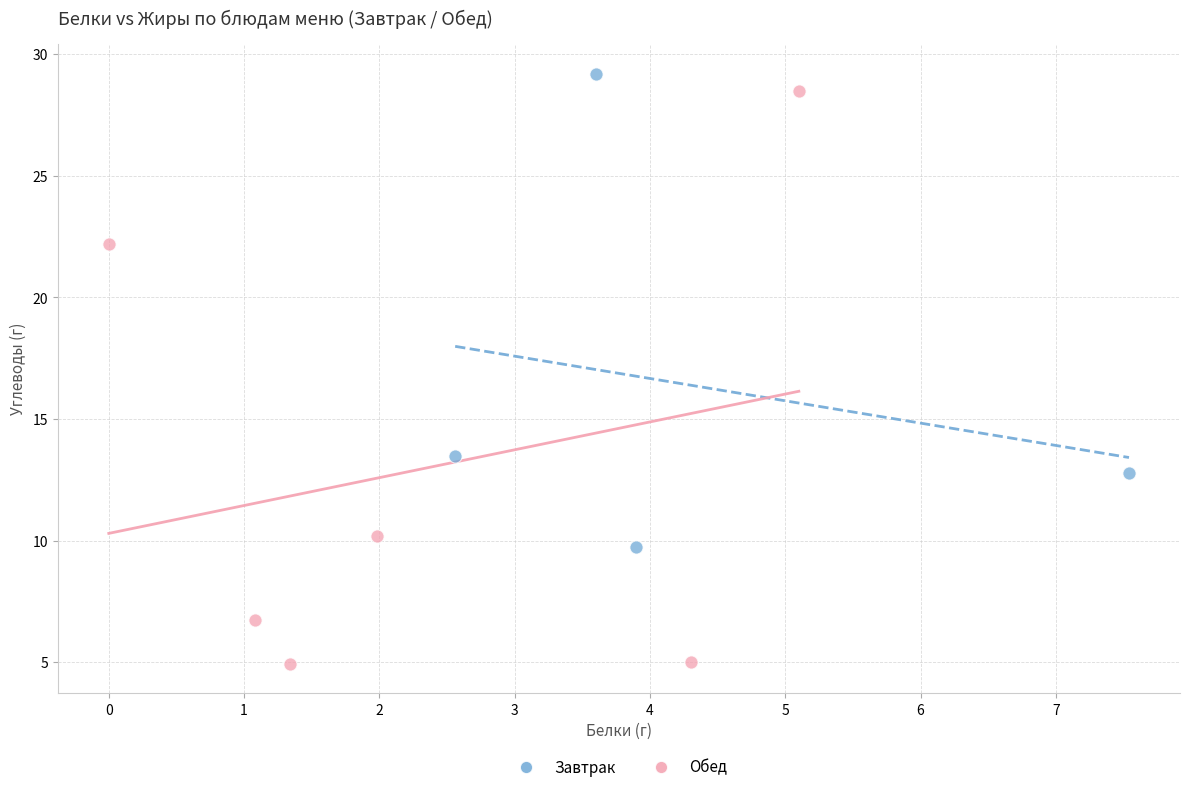

Which series reaches the minimum Y coordinate?

Обед